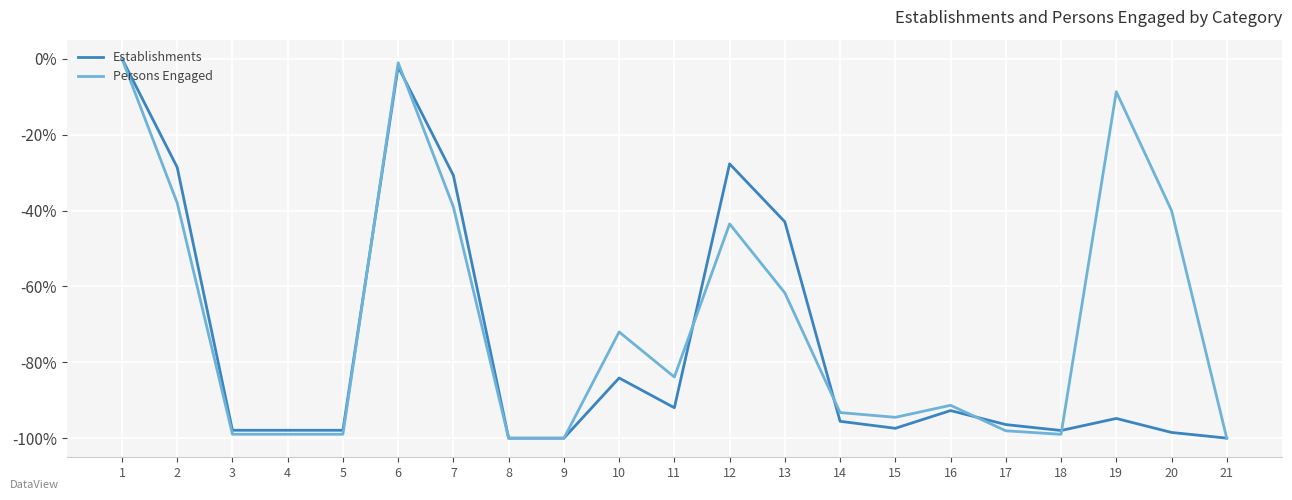

Which series has the largest total across all categories?

Persons Engaged